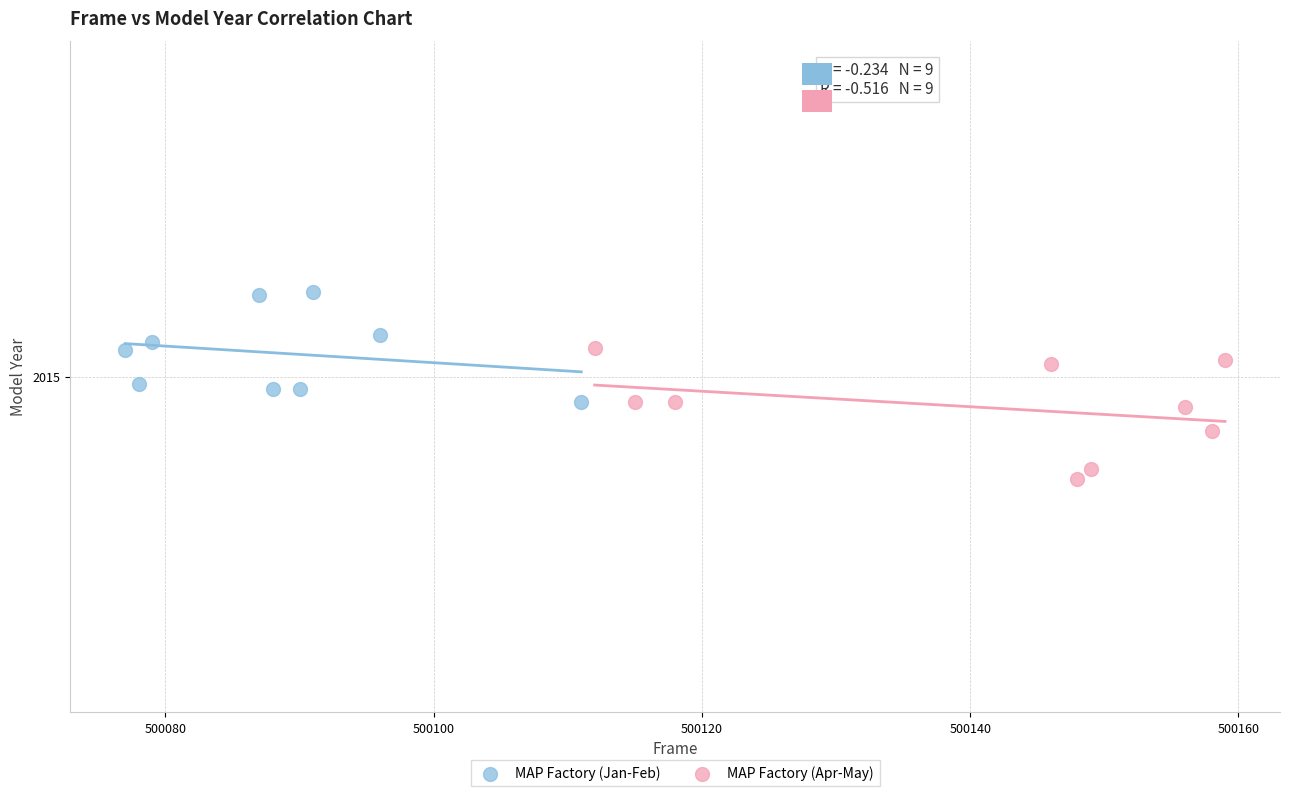

Which series has the largest Y range (max minus min)?

MAP Factory (Apr-May)